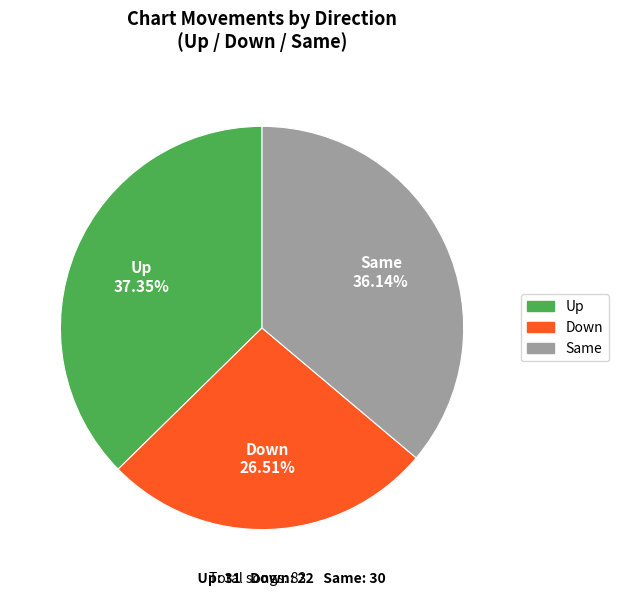

Combined, do Up and Same account for over 50%?

Yes